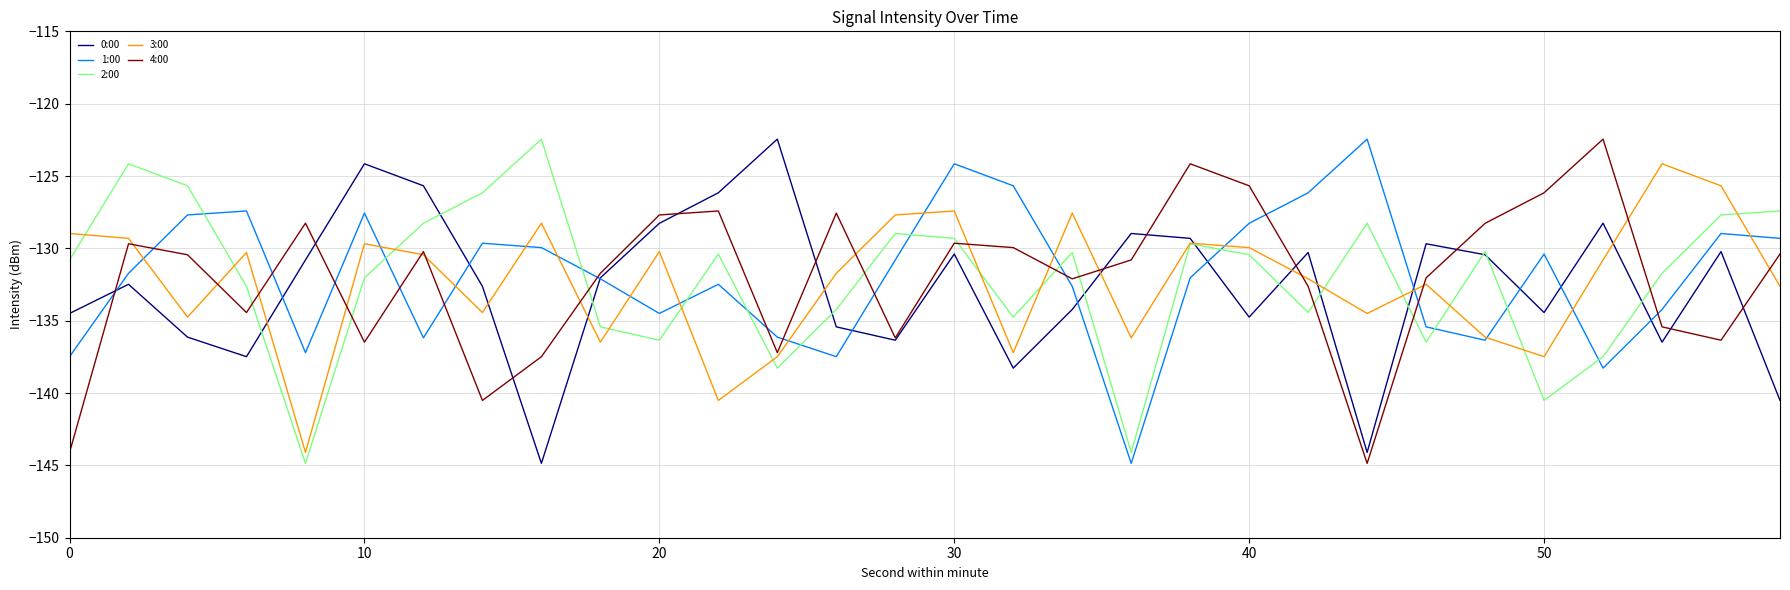

True or false: 4:00 and 1:00 cross at least once.

True